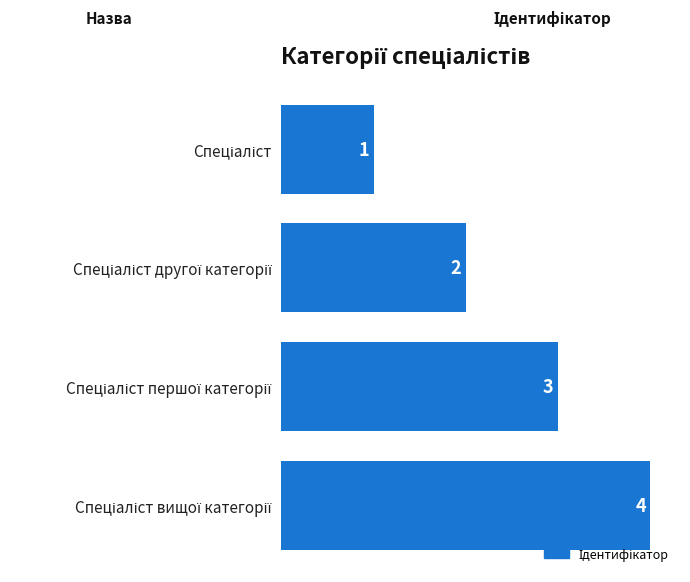

How many values are between 2 and 4?

3